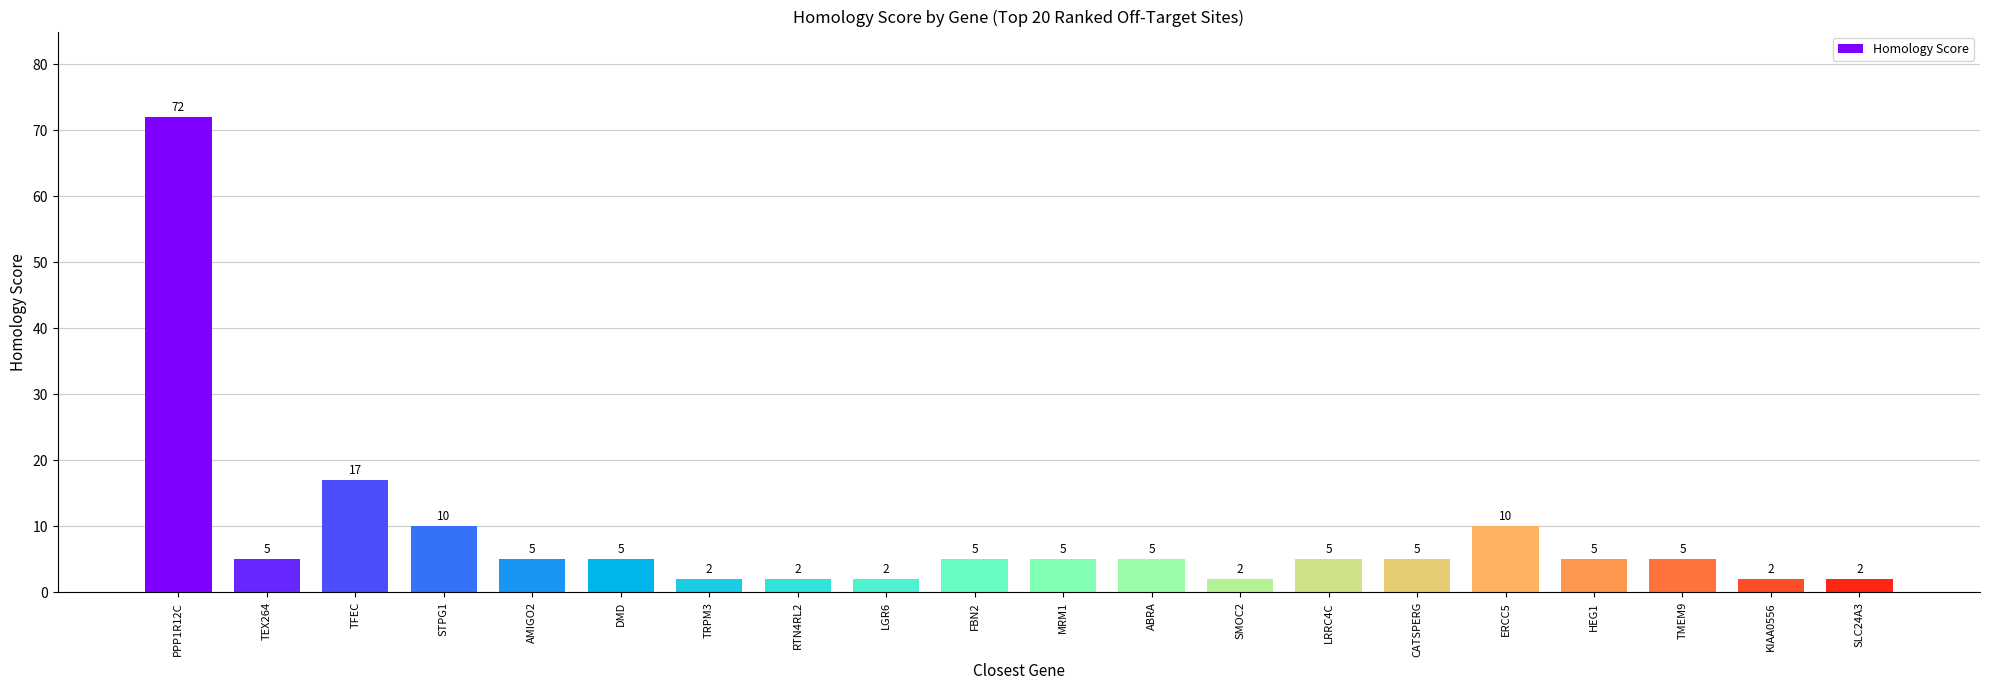

Is it true that the value at DMD is 5?

True